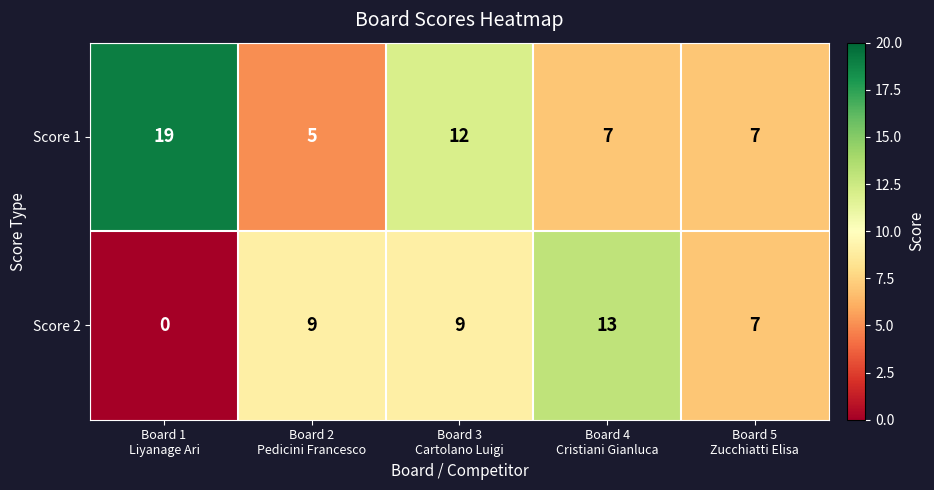

What is the average value of the Score 2 series?

8